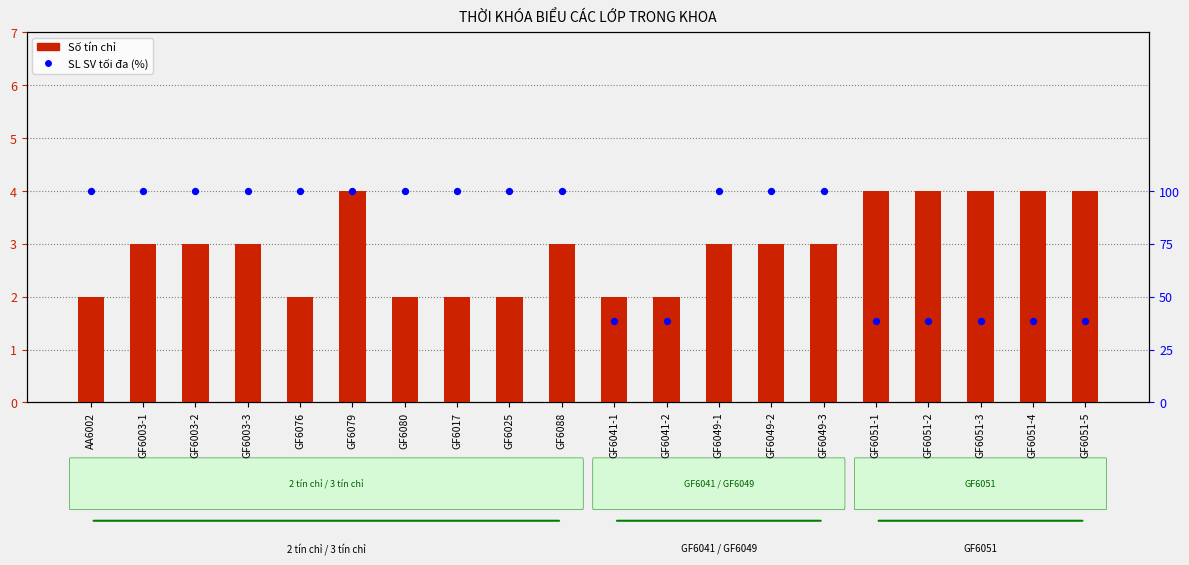

What are all the series names shown in the legend?

Số tín chỉ, SL SV tối đa (%)